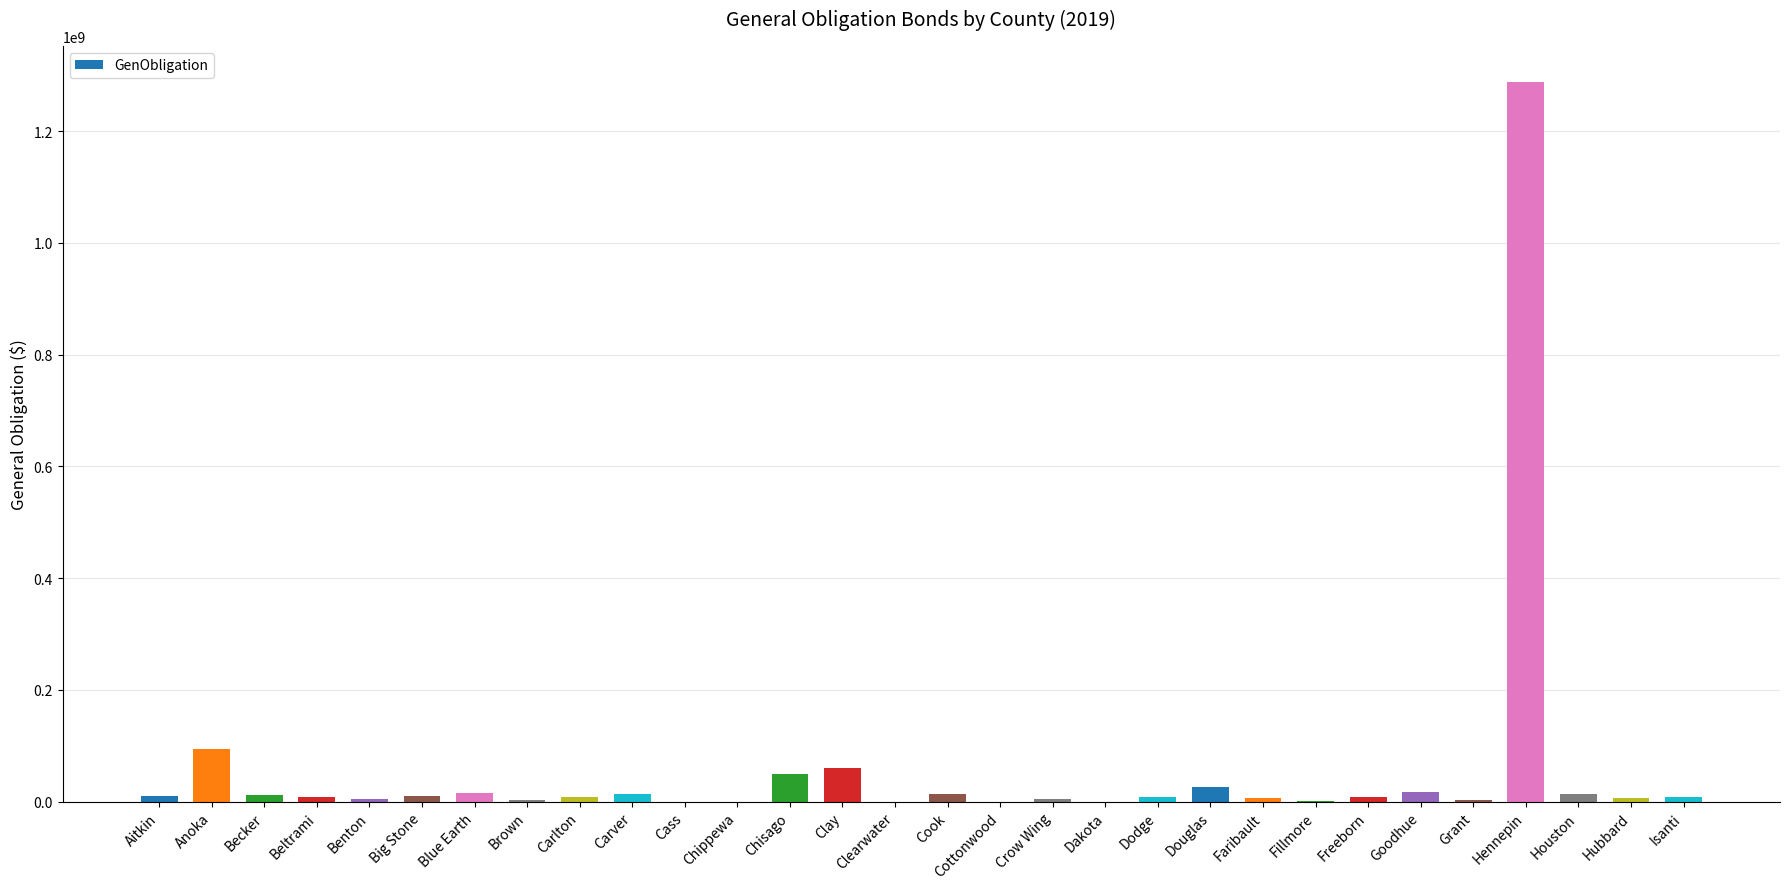

Between Hennepin and Goodhue, which is larger?

Hennepin